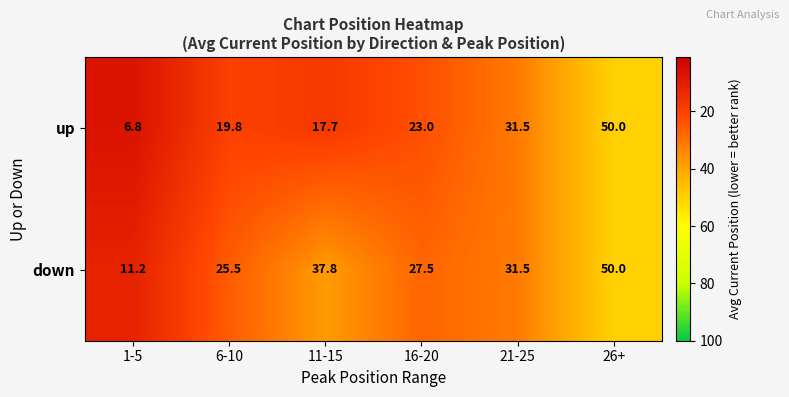

Which category has the highest value across all series?

26+